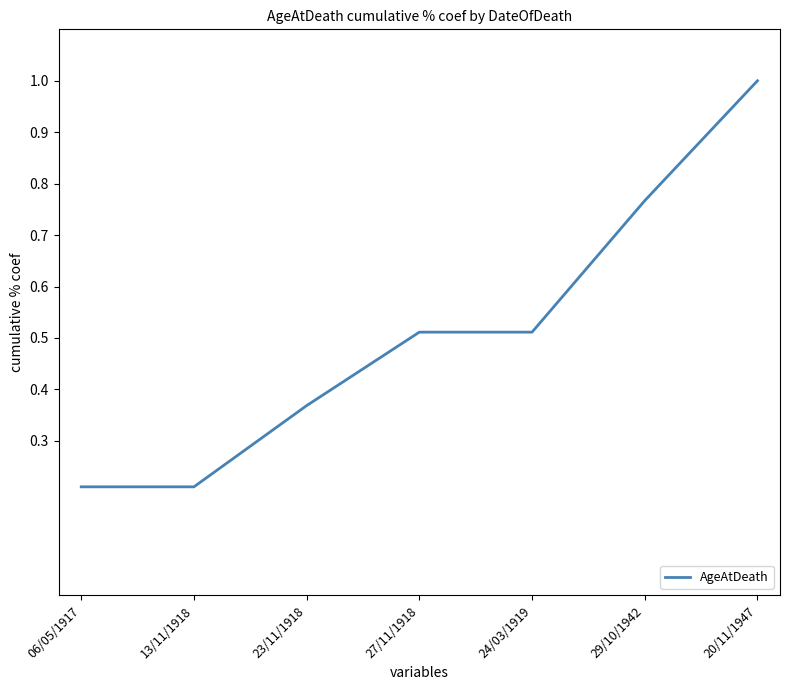

Between 20/11/1947 and 13/11/1918, which is larger?

20/11/1947